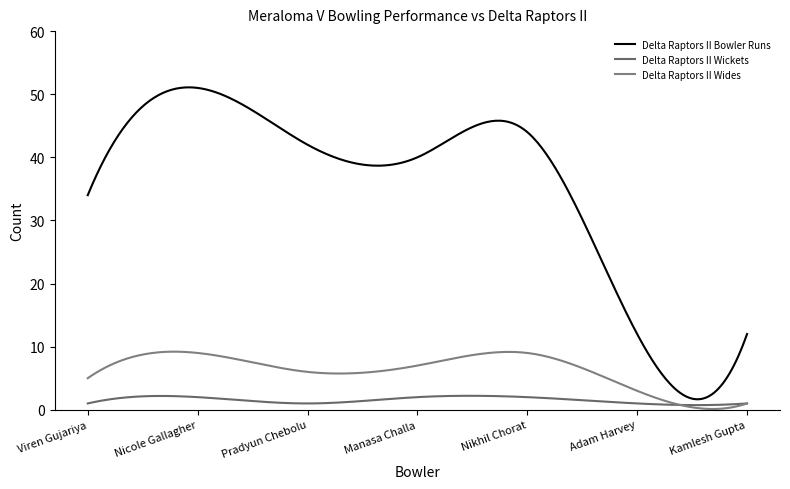

True or false: Delta Raptors II Wides and Delta Raptors II Wickets intersect in this chart.

True